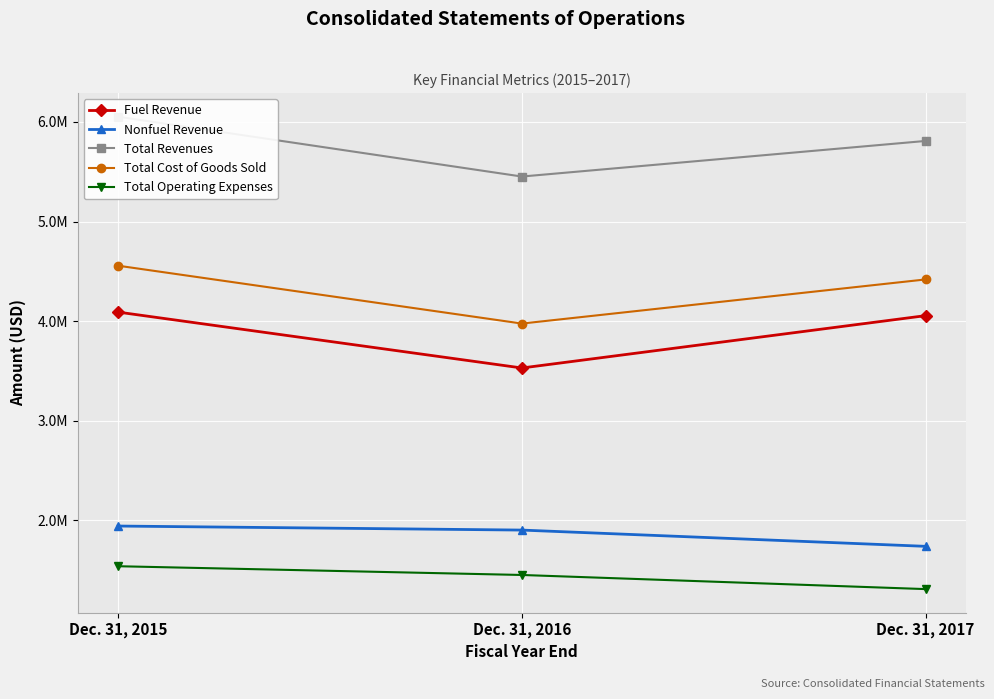

At which category is the sum across all series the highest?

Dec. 31, 2015